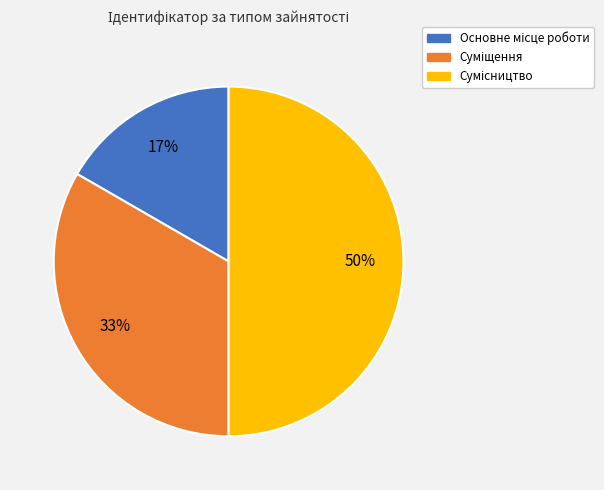

How many slices are in this pie chart?

3